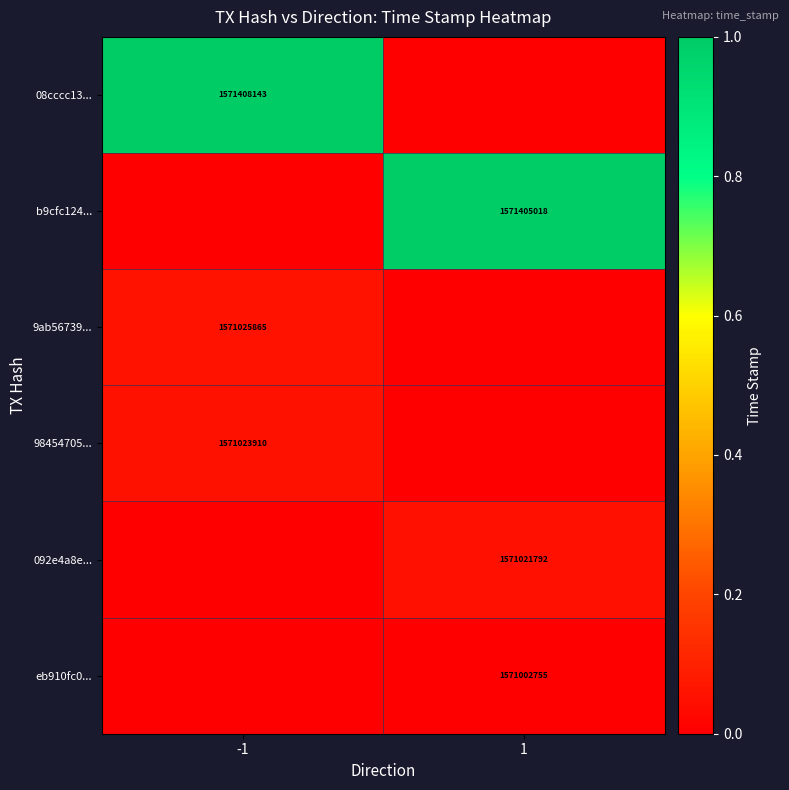

The value of b9cfc124... at 1 is 1571405018. True or false?

True